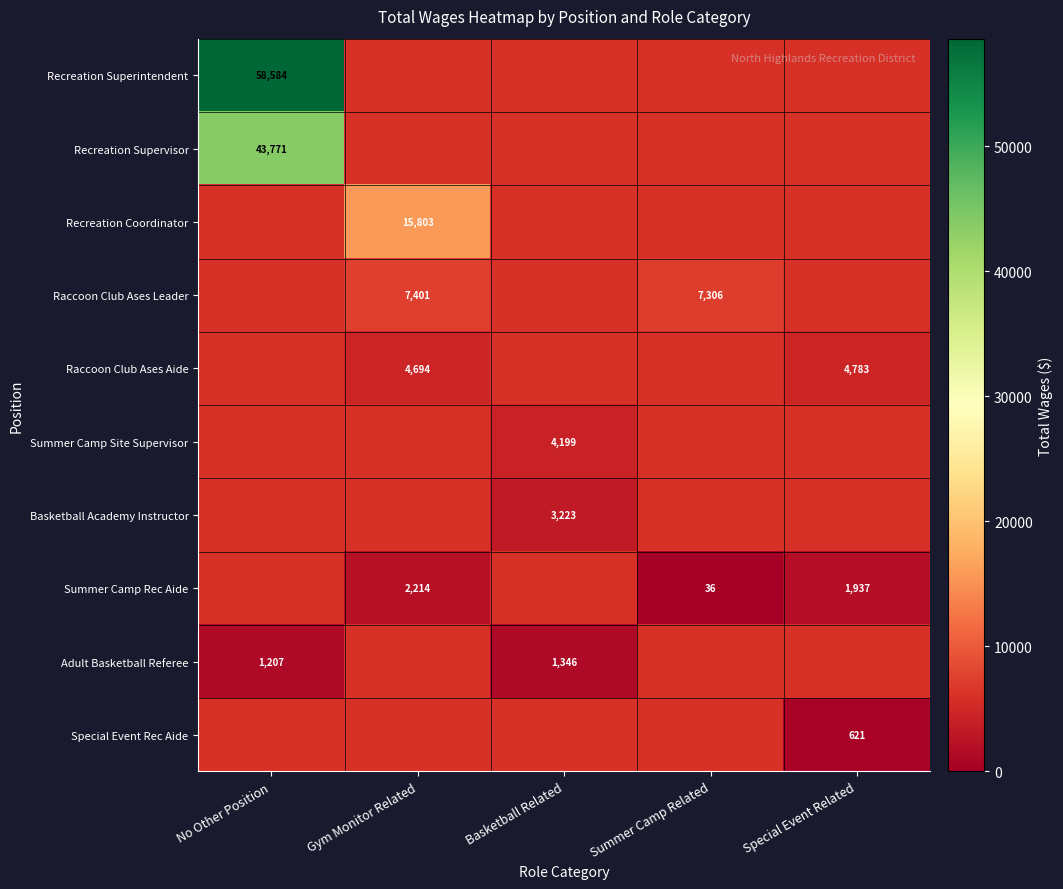

Is the value of Summer Camp Site Supervisor at Basketball Related greater than the value of Basketball Academy Instructor at Basketball Related?

Yes